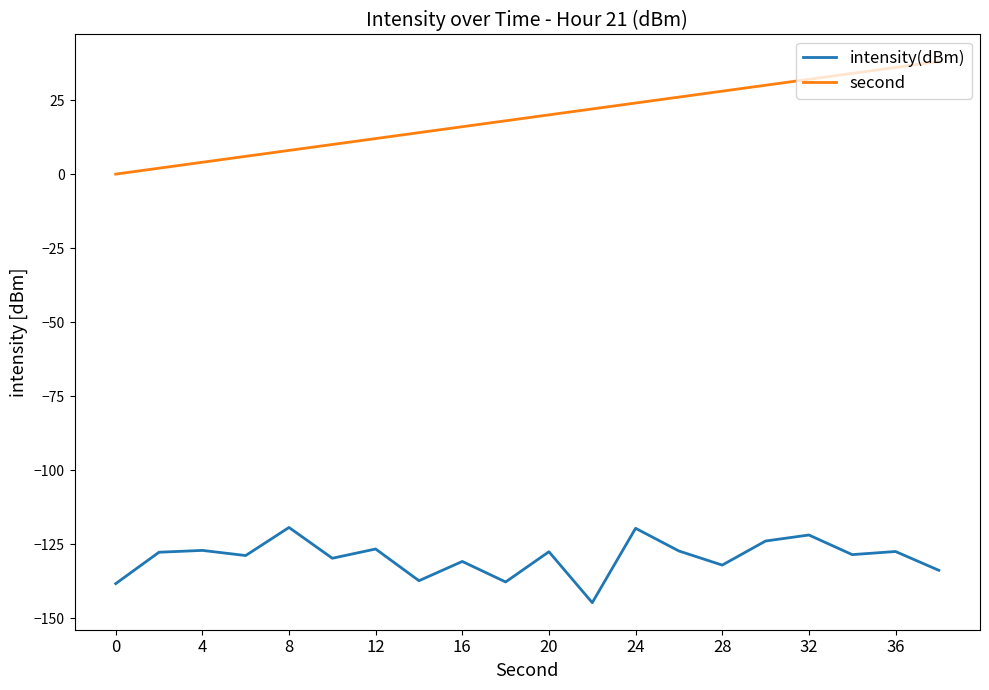

What is the minimum value shown in the chart?

-144.7